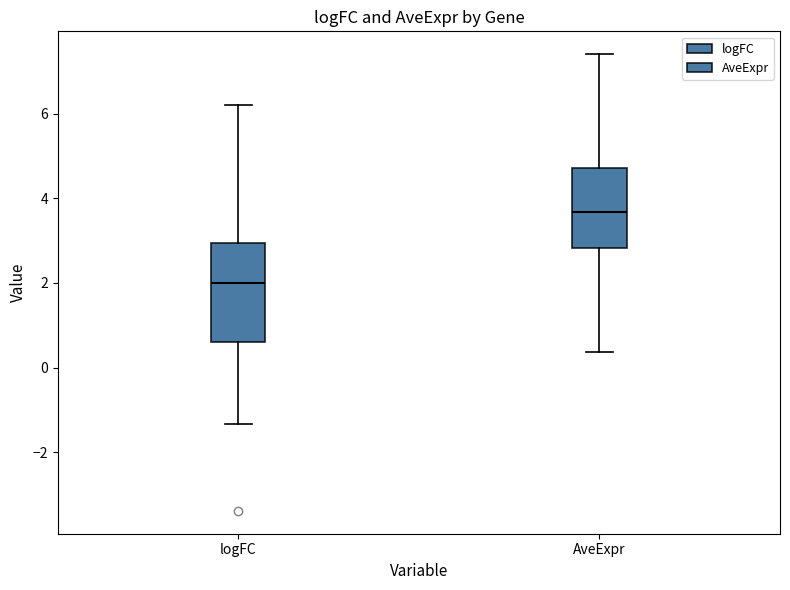

Which box's median line is the highest?

AveExpr